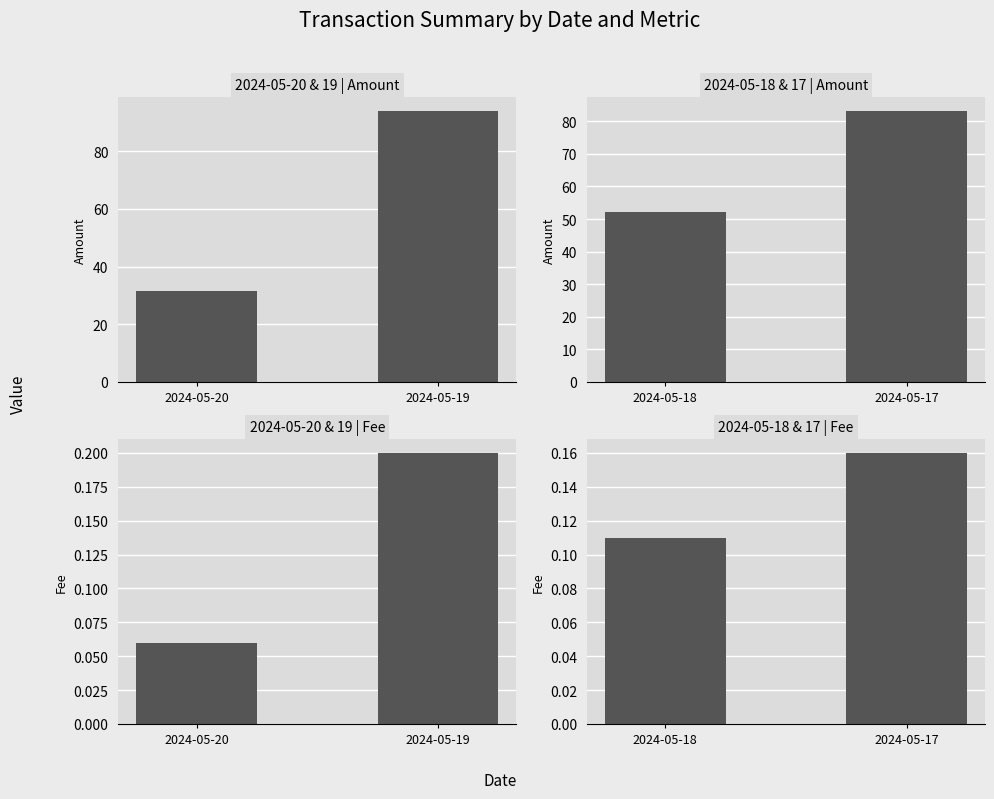

Is it true that total_fee equals 0.1 at 2024-05-18?

False